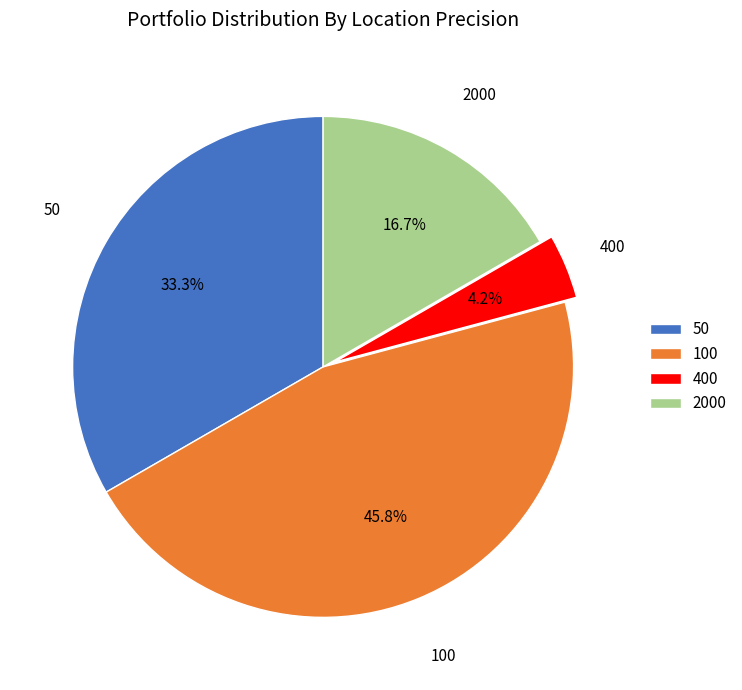

Is there a majority slice in this chart?

No